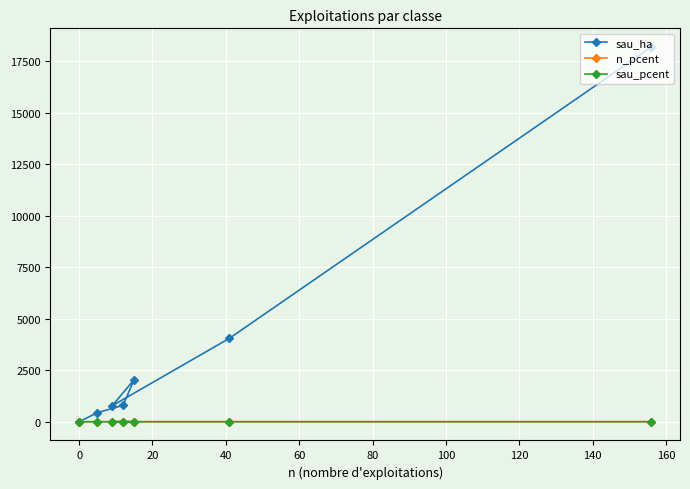

What are all the series names shown in the legend?

sau_ha, n_pcent, sau_pcent